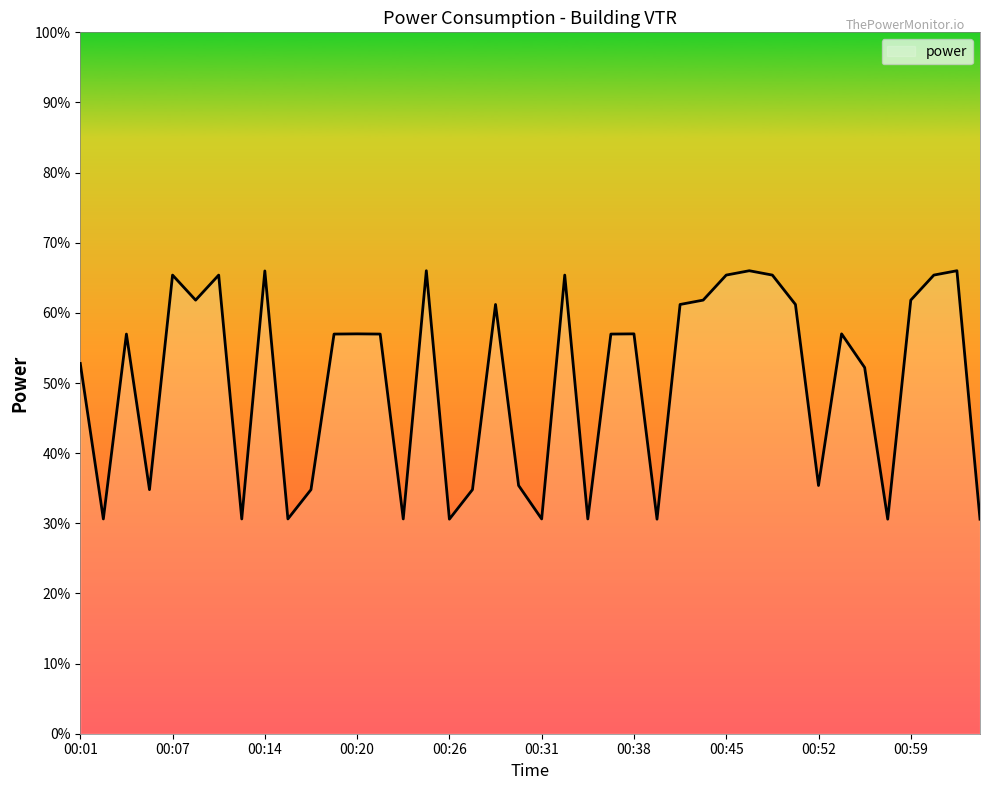

What is the difference between the maximum and minimum values?

35.4